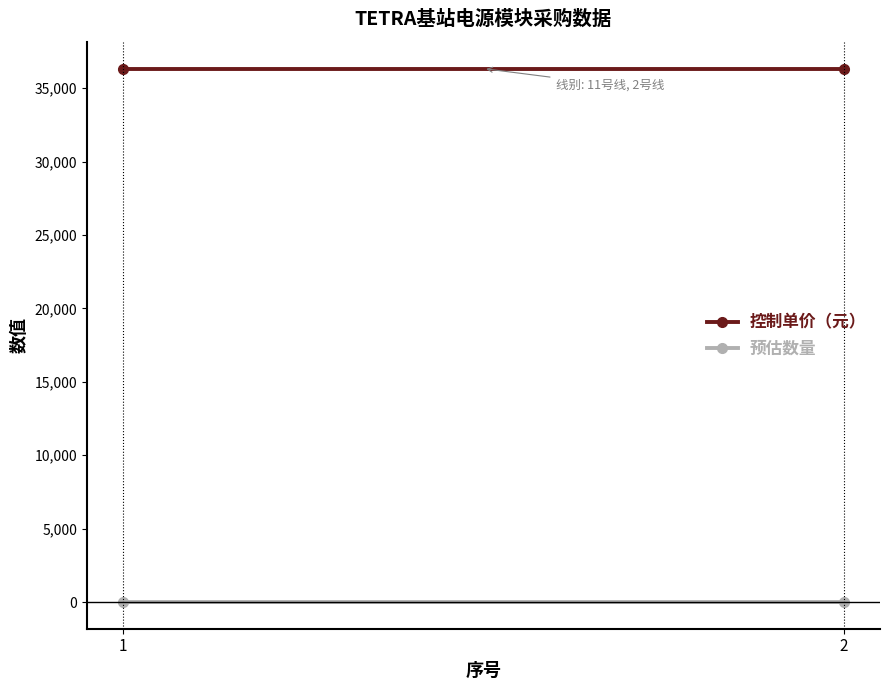

What value does the 预估数量 series have at 2?

2.0